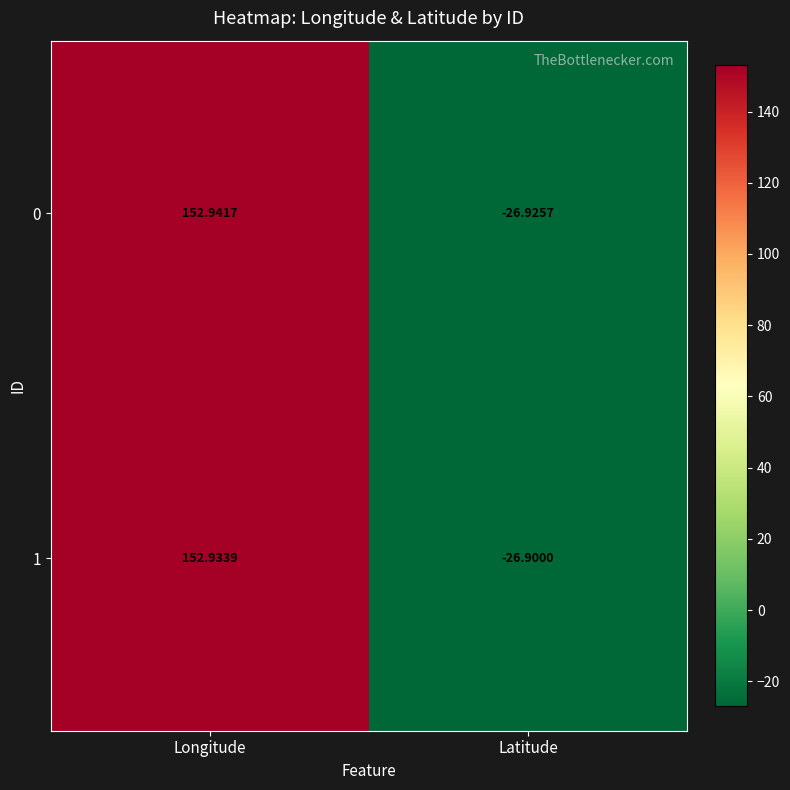

Which label corresponds to the smallest value in the chart?

Latitude